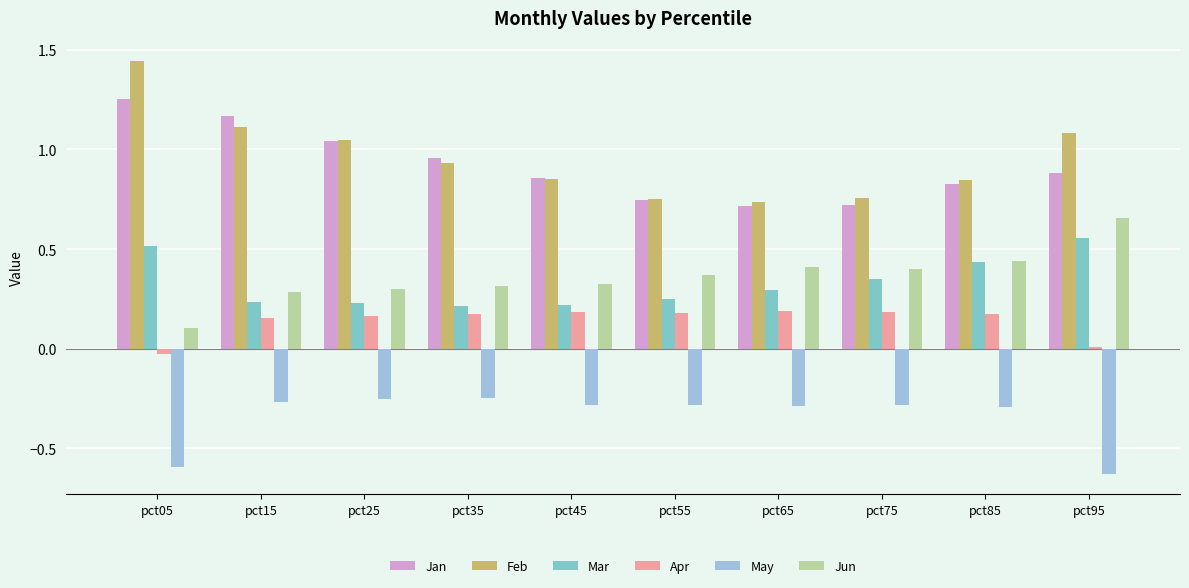

Does the chart contain stacked bars?

No